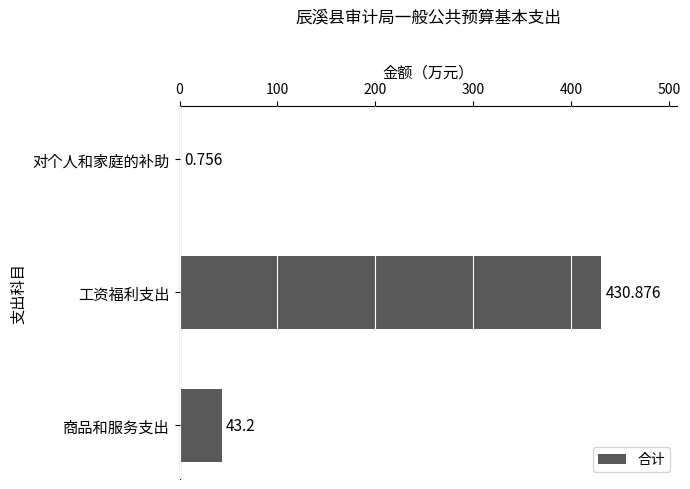

At which label is the value closest to 215?

商品和服务支出